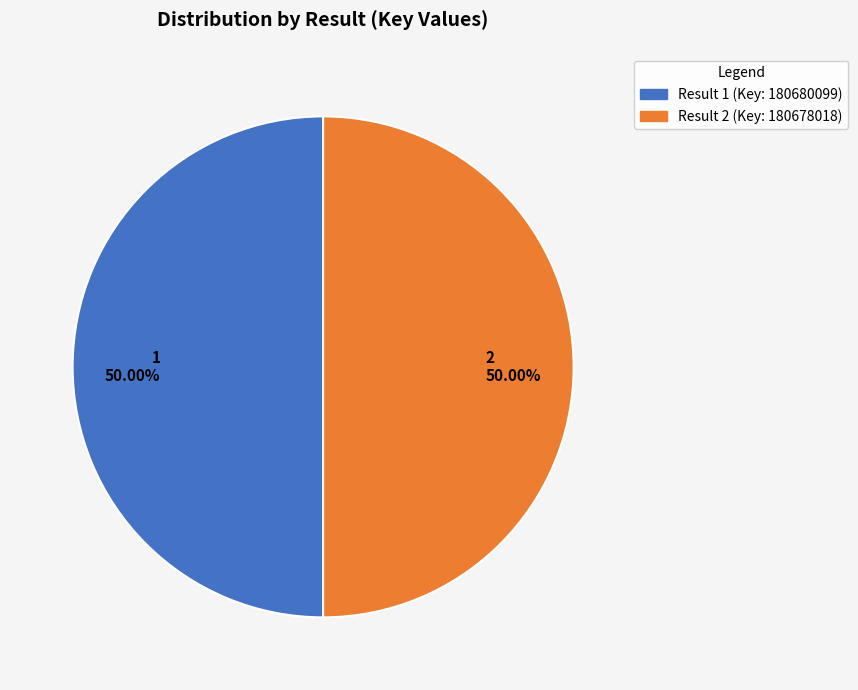

Which category accounts for the majority?

1